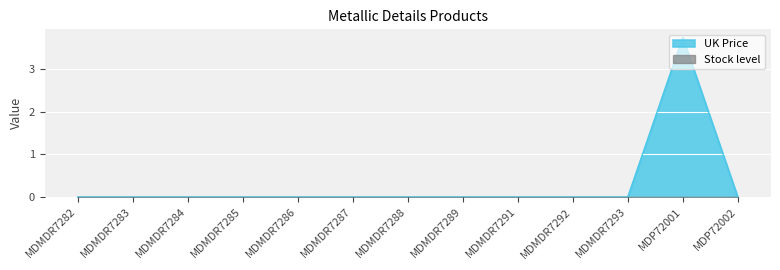

Which series has the widest spread of values?

UK Price